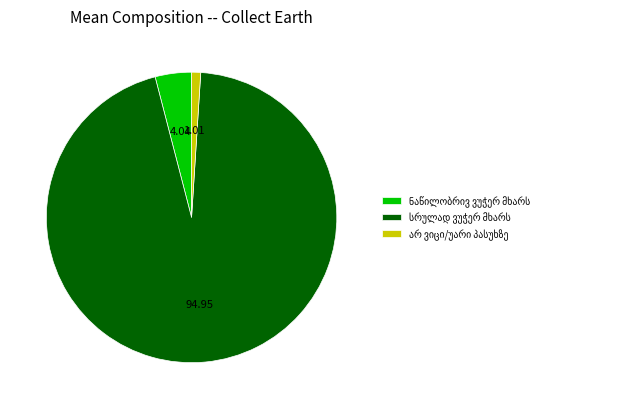

Is there a majority slice in this chart?

Yes